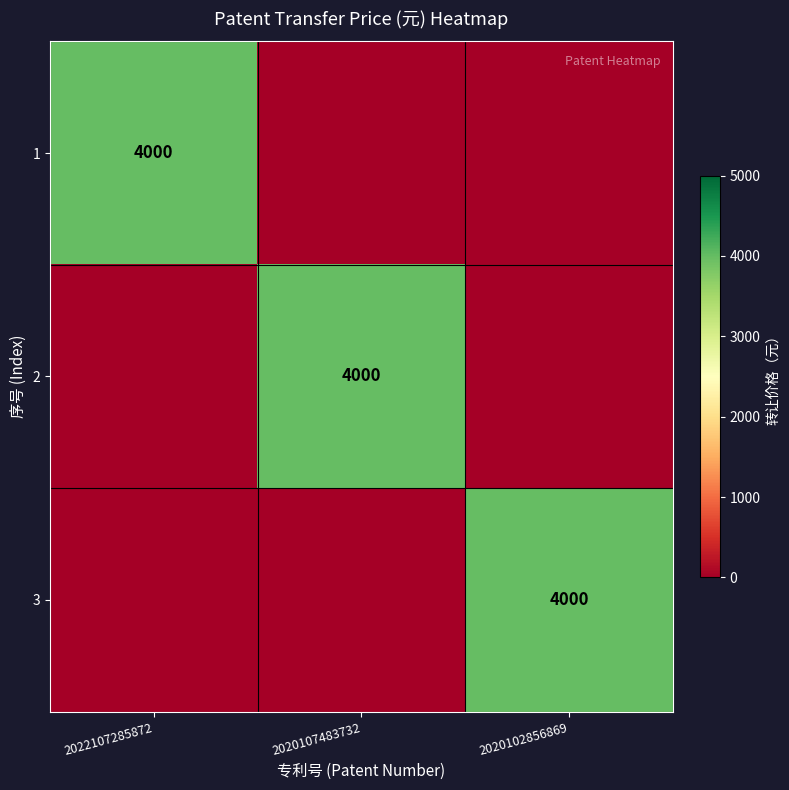

Rank the categories by 1 value from highest to lowest.

2022107285872, 2020107483732, 2020102856869